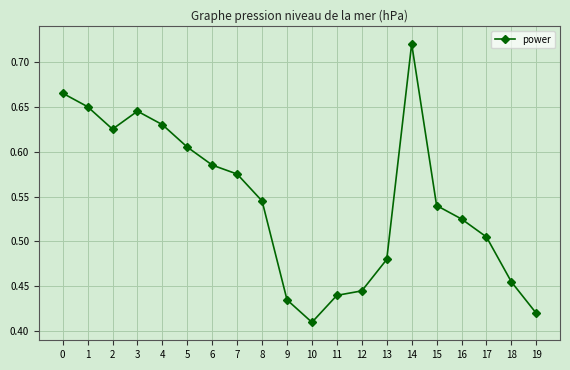

Is it true that the value at 10 is 0.1?

False